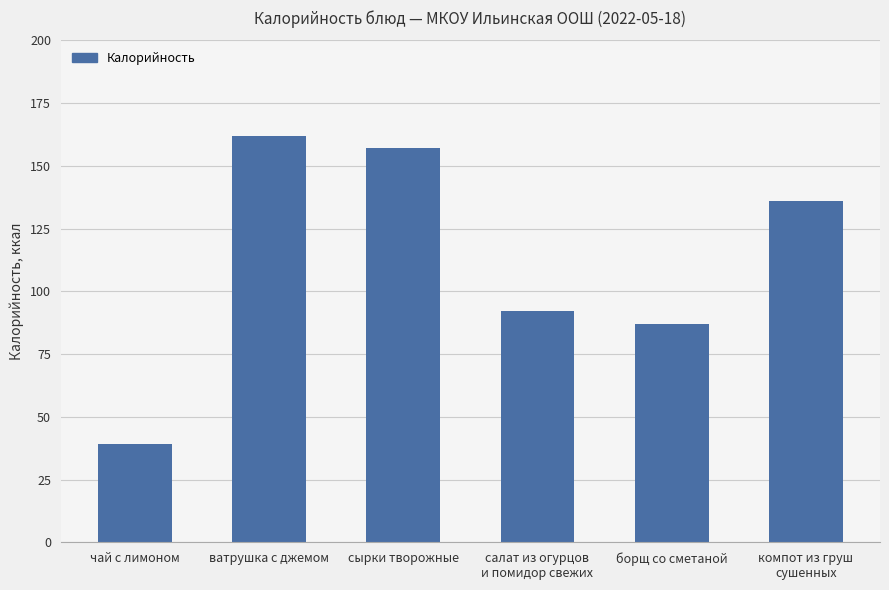

What is the label of the 4th bar from the left?

салат из огурцов
и помидор свежих